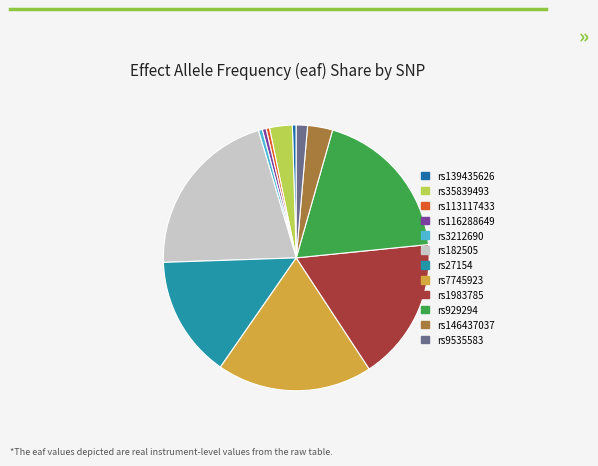

Rank the categories by value from lowest to highest.

rs113117433, rs116288649, rs139435626, rs3212690, rs9535583, rs35839493, rs146437037, rs27154, rs1983785, rs7745923, rs929294, rs182505